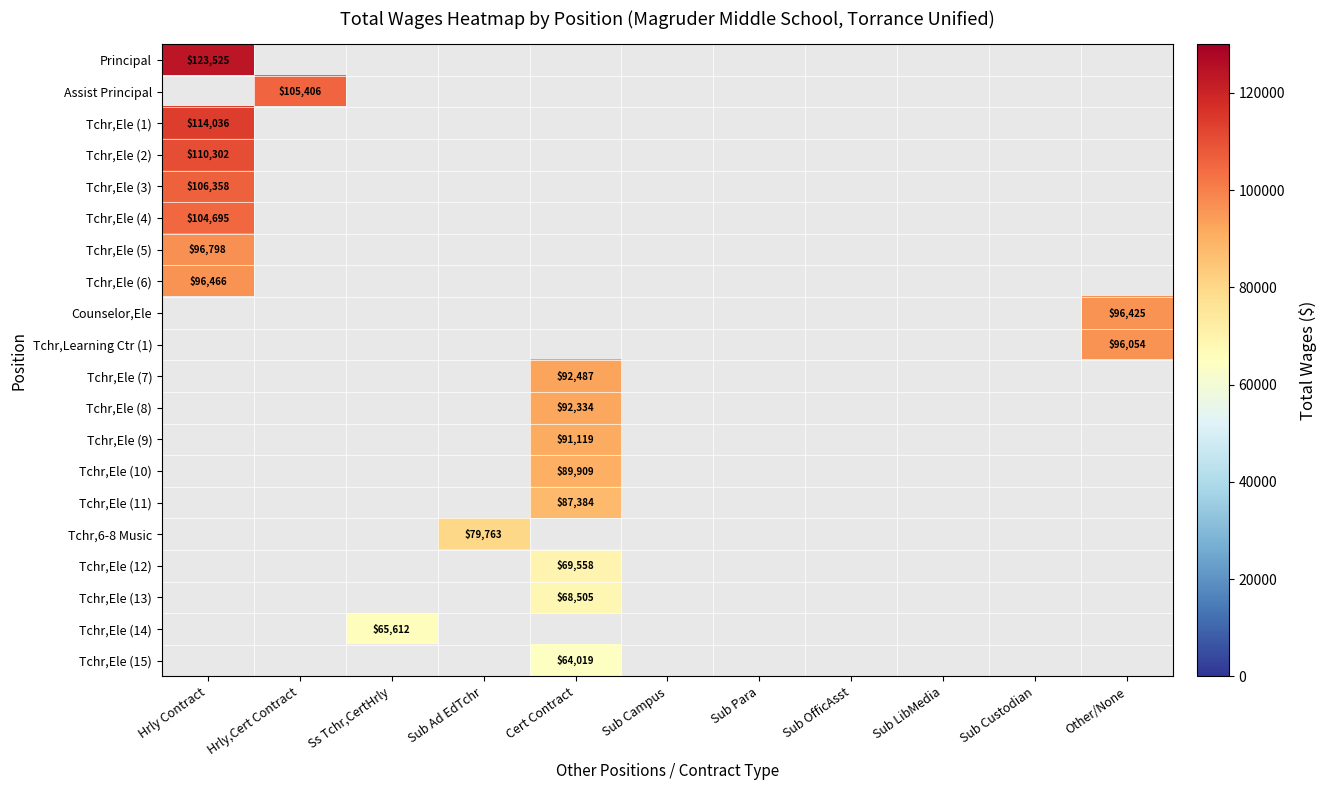

Between Sub Ad EdTchr and Other/None, which is larger?

Other/None